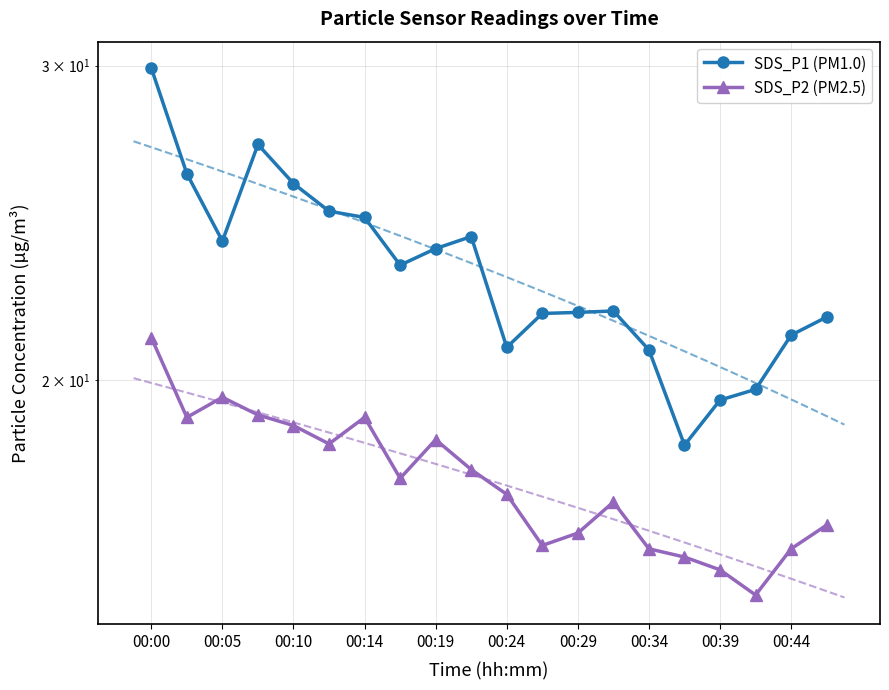

Between 18 and 00:14, which is larger?

00:14